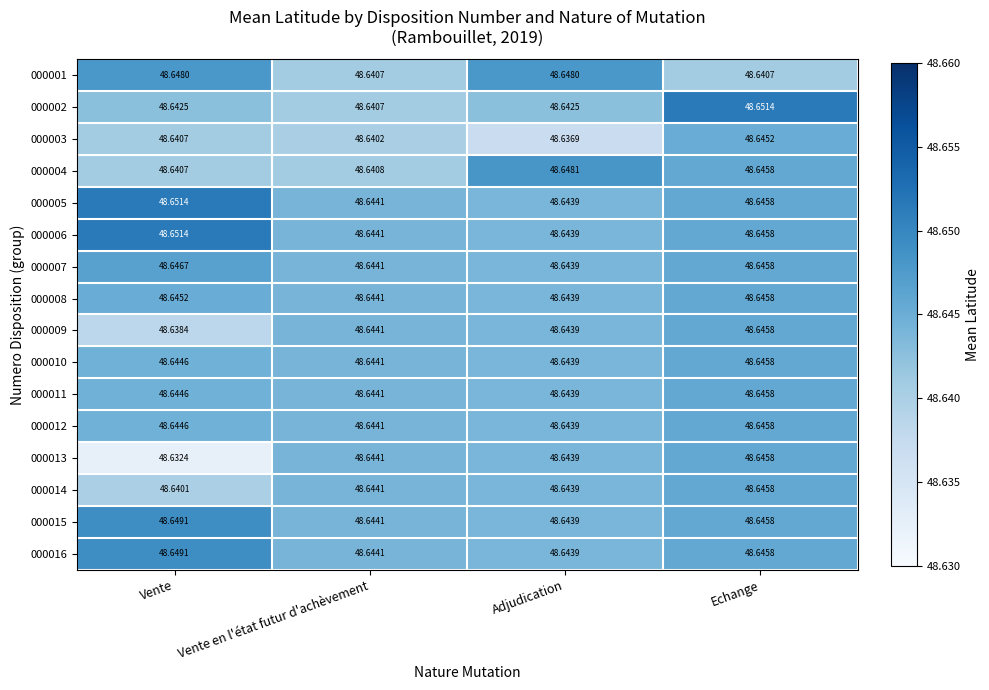

Count the number of categories in the chart.

4